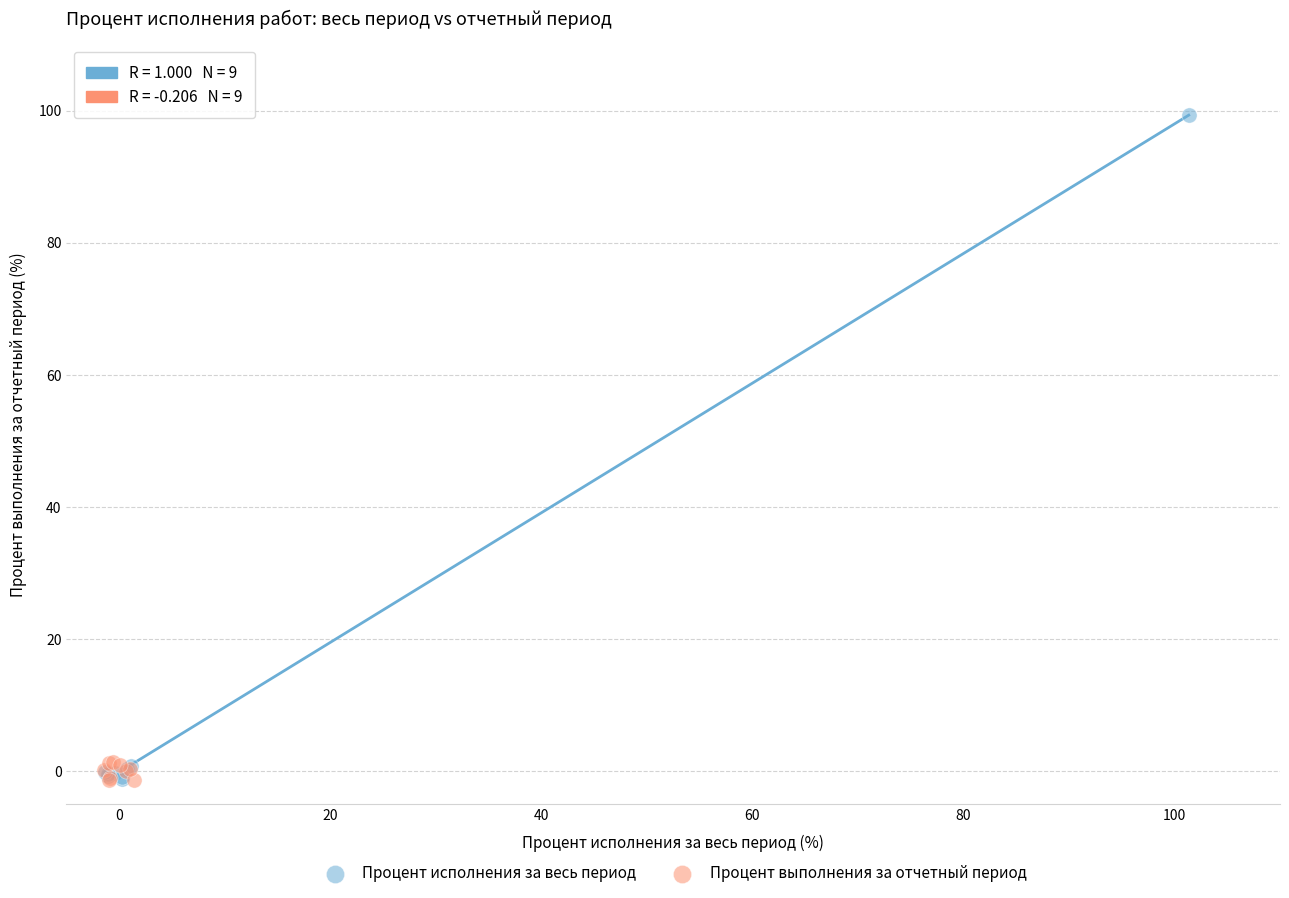

Which series reaches the maximum Y coordinate?

Процент исполнения за весь период